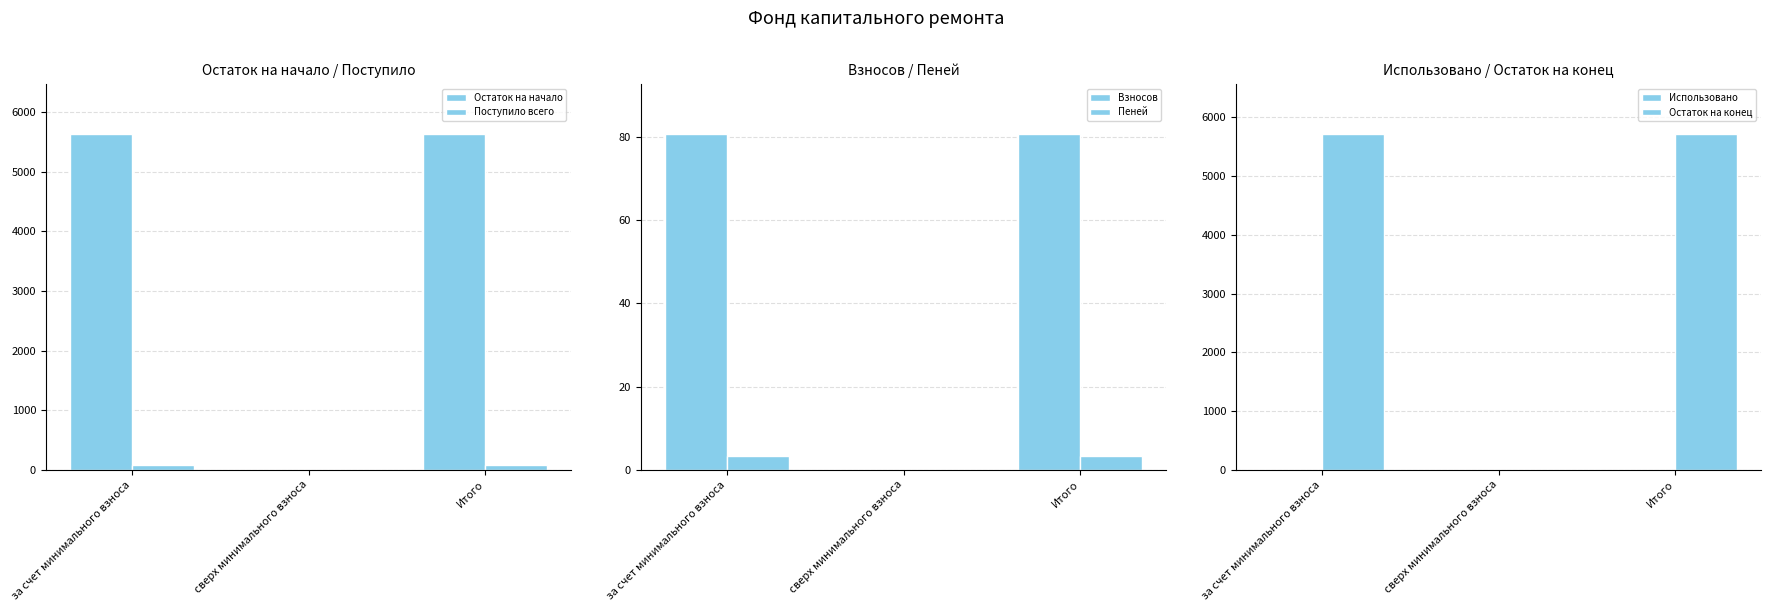

What position from the right is Итого?

1